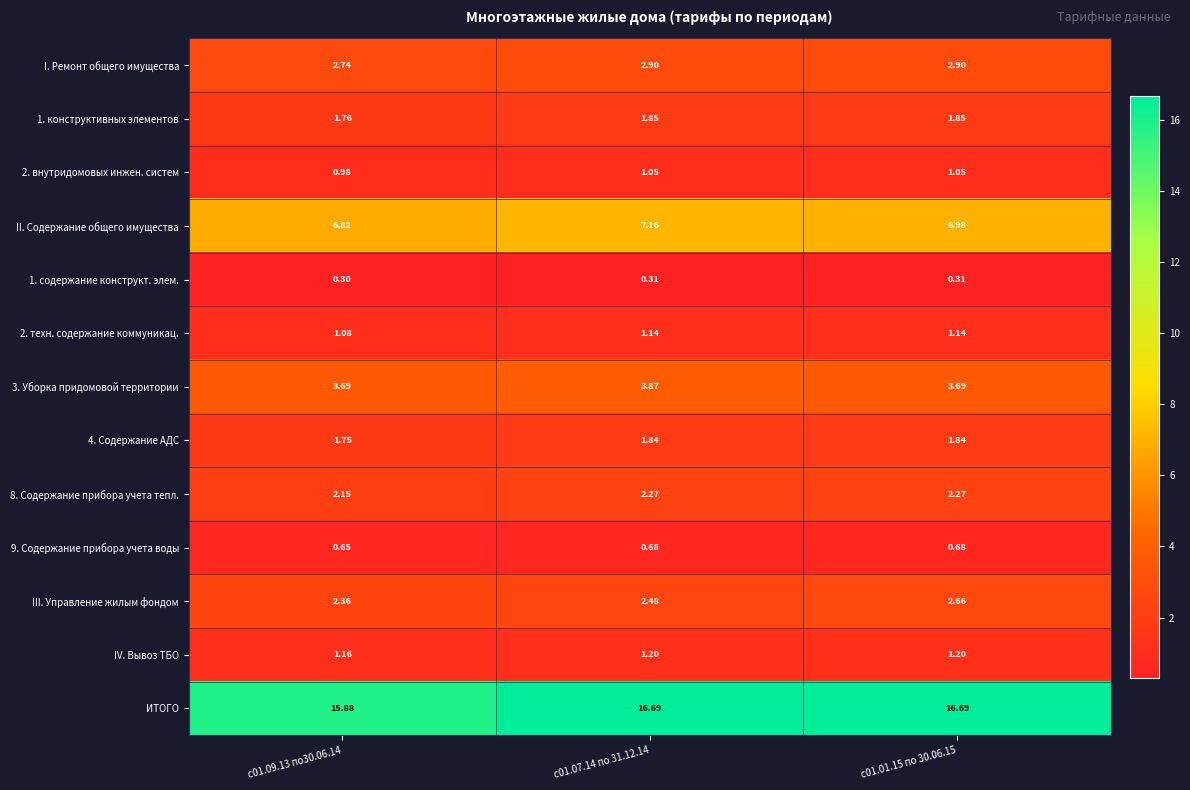

What is the minimum value shown in the chart?

0.3